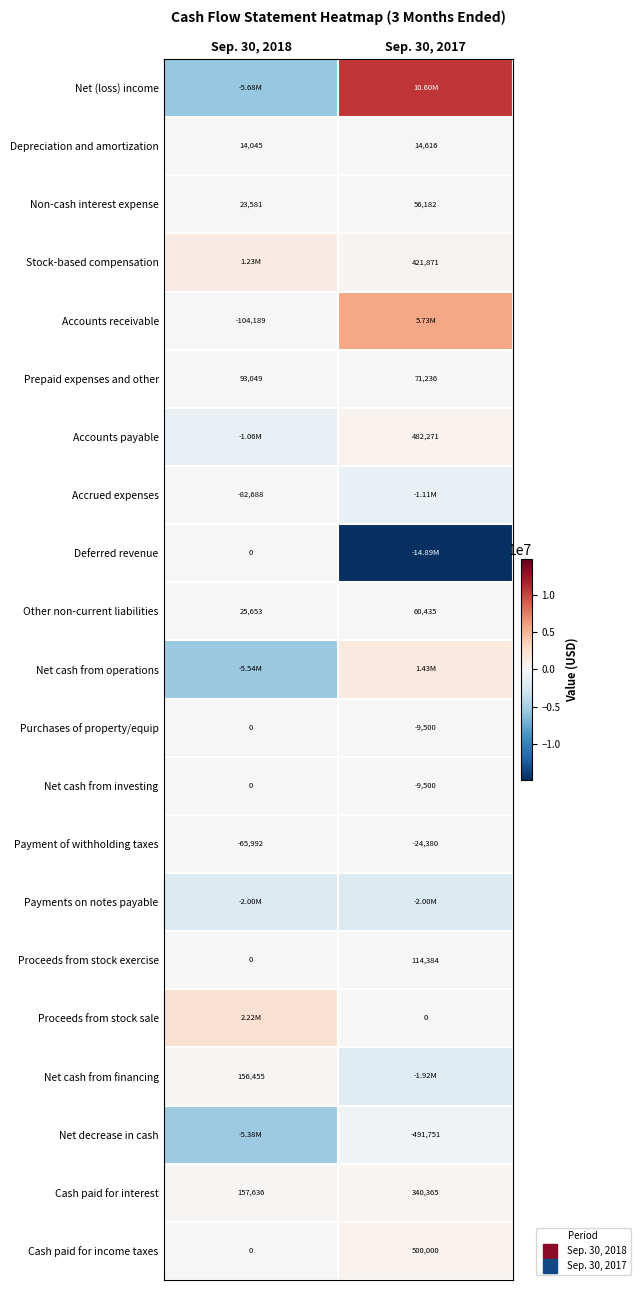

What is the smallest value displayed?

-14890191